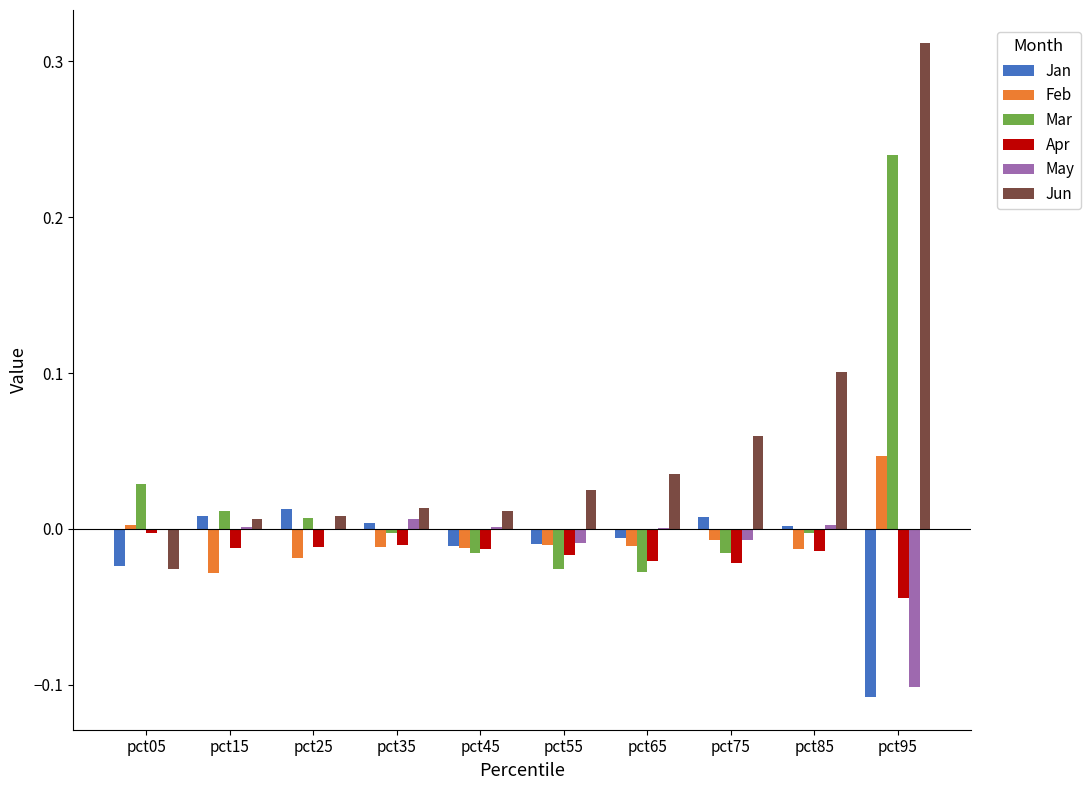

Which series has the largest total across all categories?

Jun